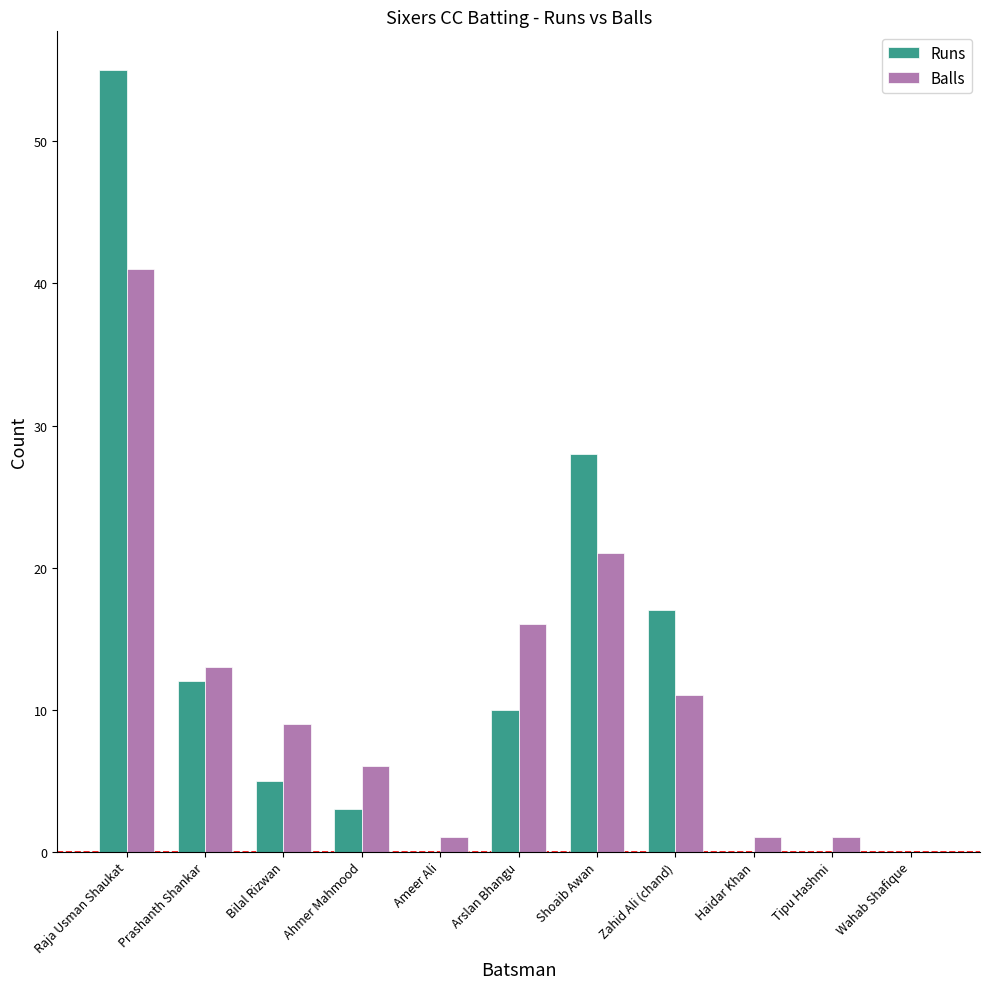

Are the bars horizontal?

No